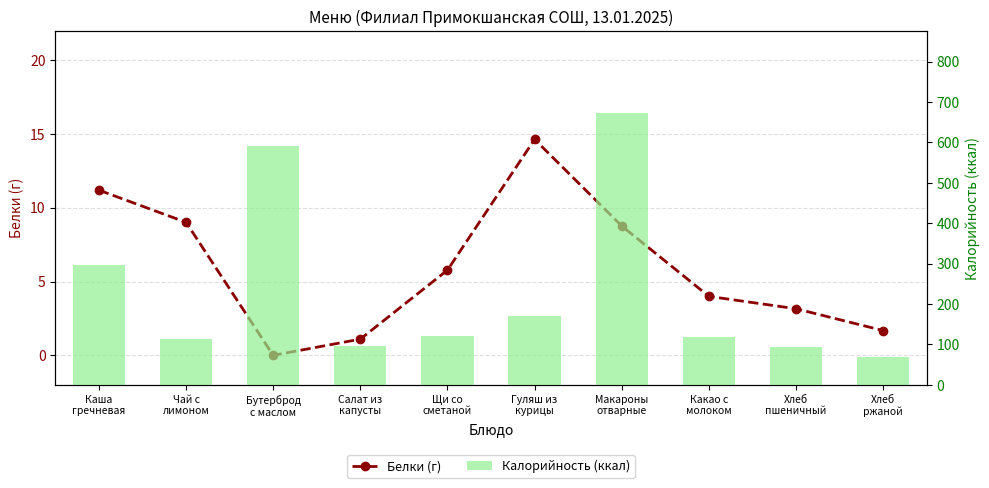

Where is Калорийность (ккал) nearest to the value 370?

Каша
гречневая